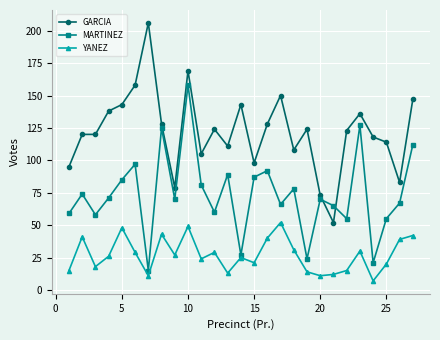

What is the sum of all YANEZ values?

732